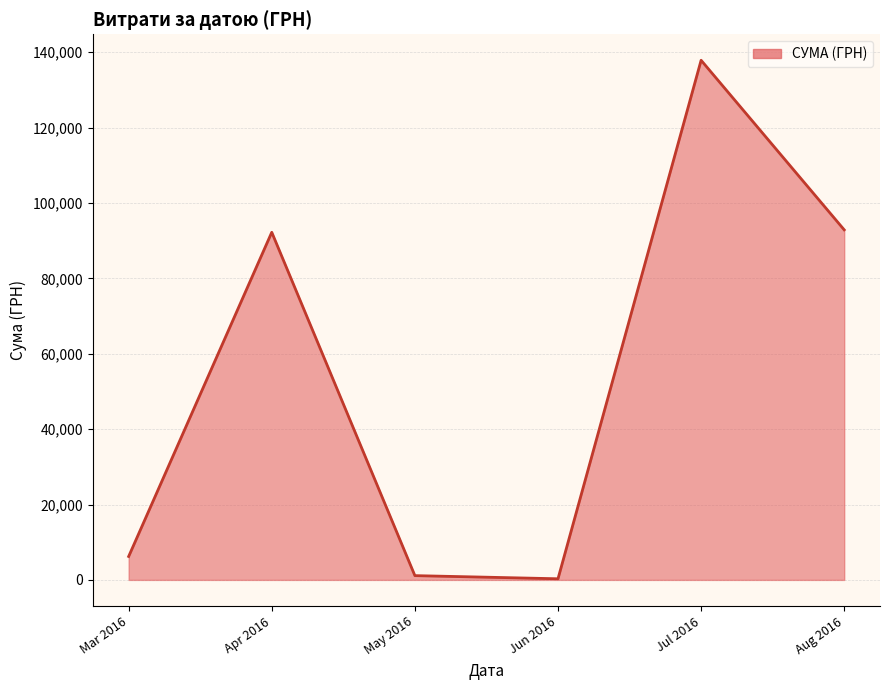

How many interior local valleys (lower than both neighbors) does the data have?

1